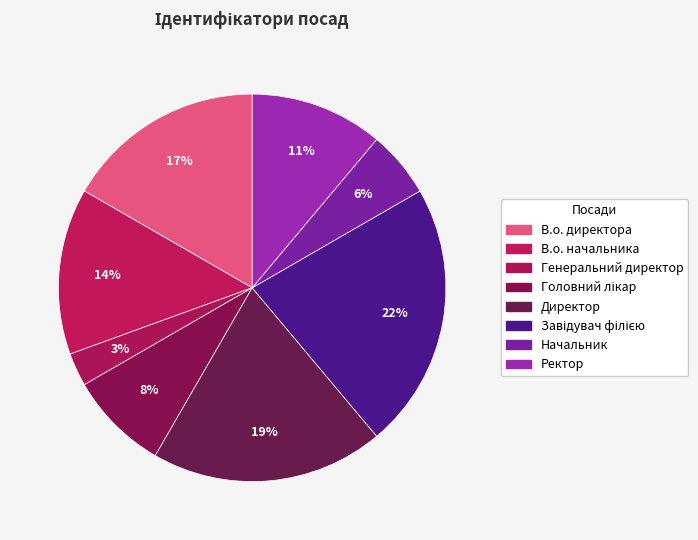

Between В.о. начальника and Ректор, which is larger?

В.о. начальника